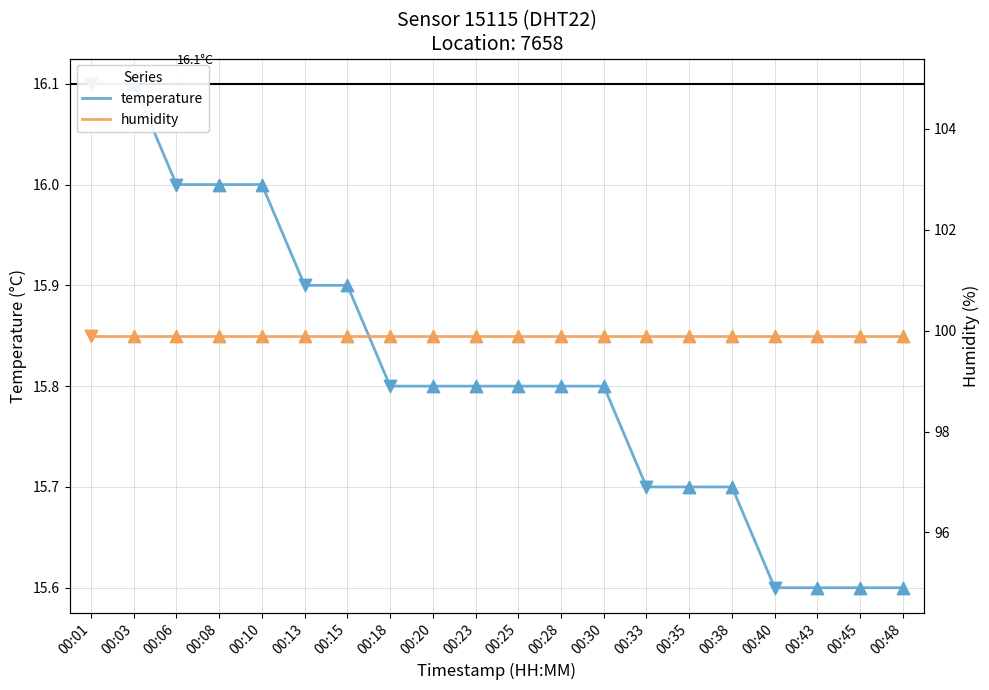

What is the total value across all series at 00:13?

115.8